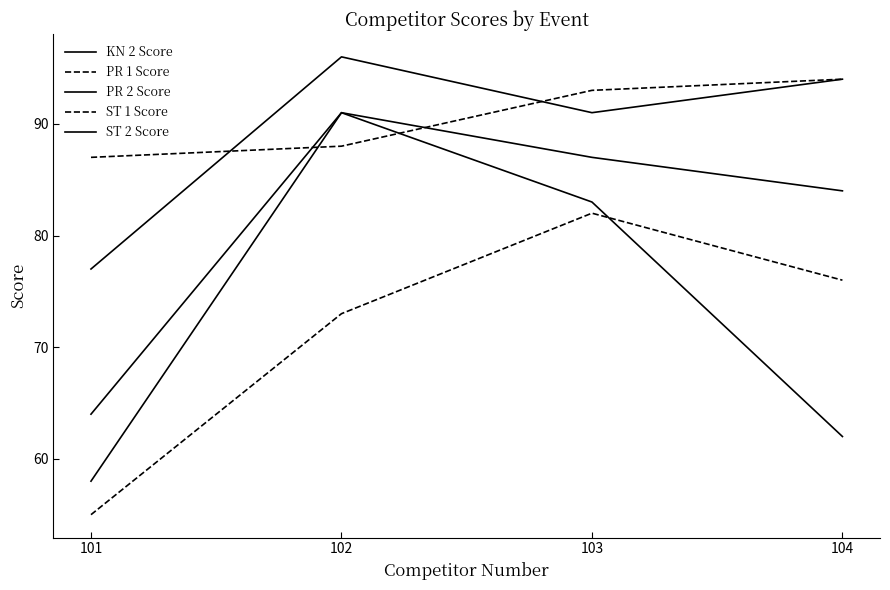

At which category does ST 1 Score reach its first local peak?

103